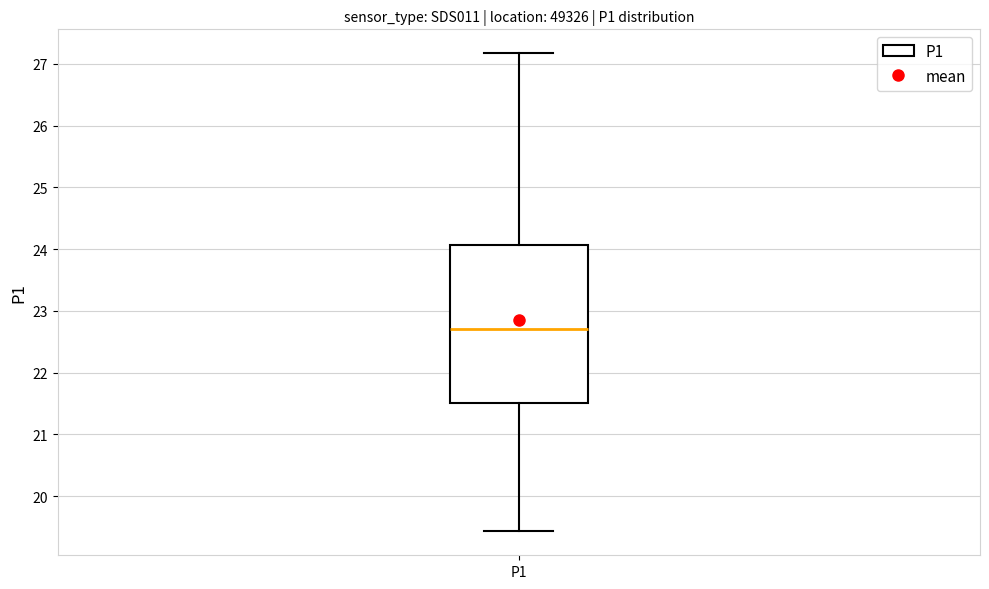

Read this box plot against the y-axis: the position of the median line, the range covered by the box, and the ends of both whiskers. The values are not printed on the chart, so give them approximately, as read against the axis.

median 22.7, box 21.5 to 24.1, whiskers 19.4 to 27.2